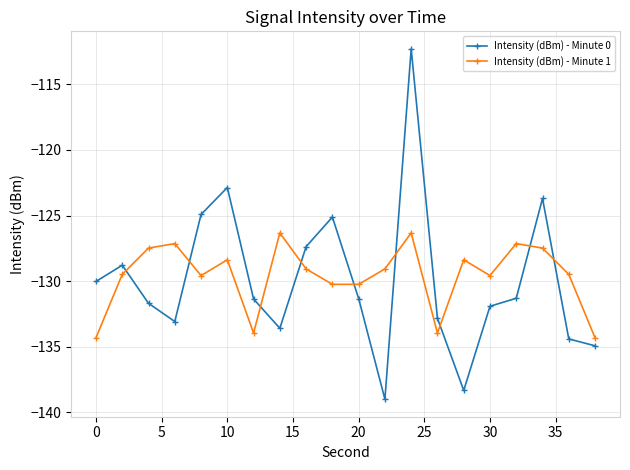

Which series has the largest range (max minus min)?

Intensity (dBm) - Minute 0